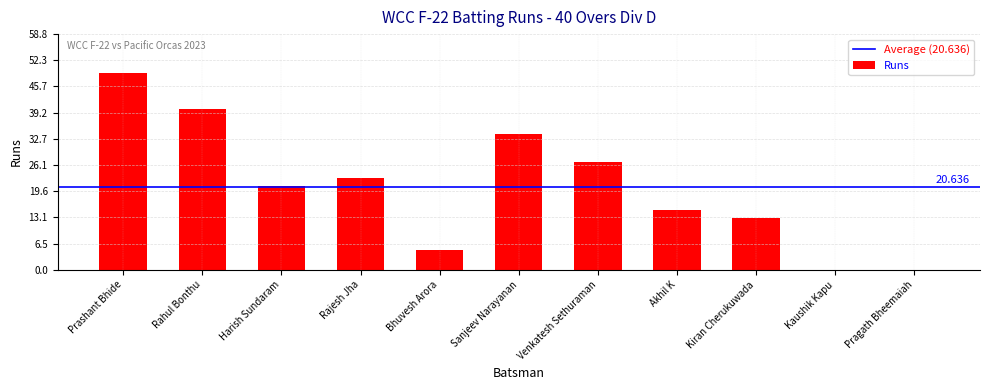

Which category has the highest value across all series?

Prashant Bhide